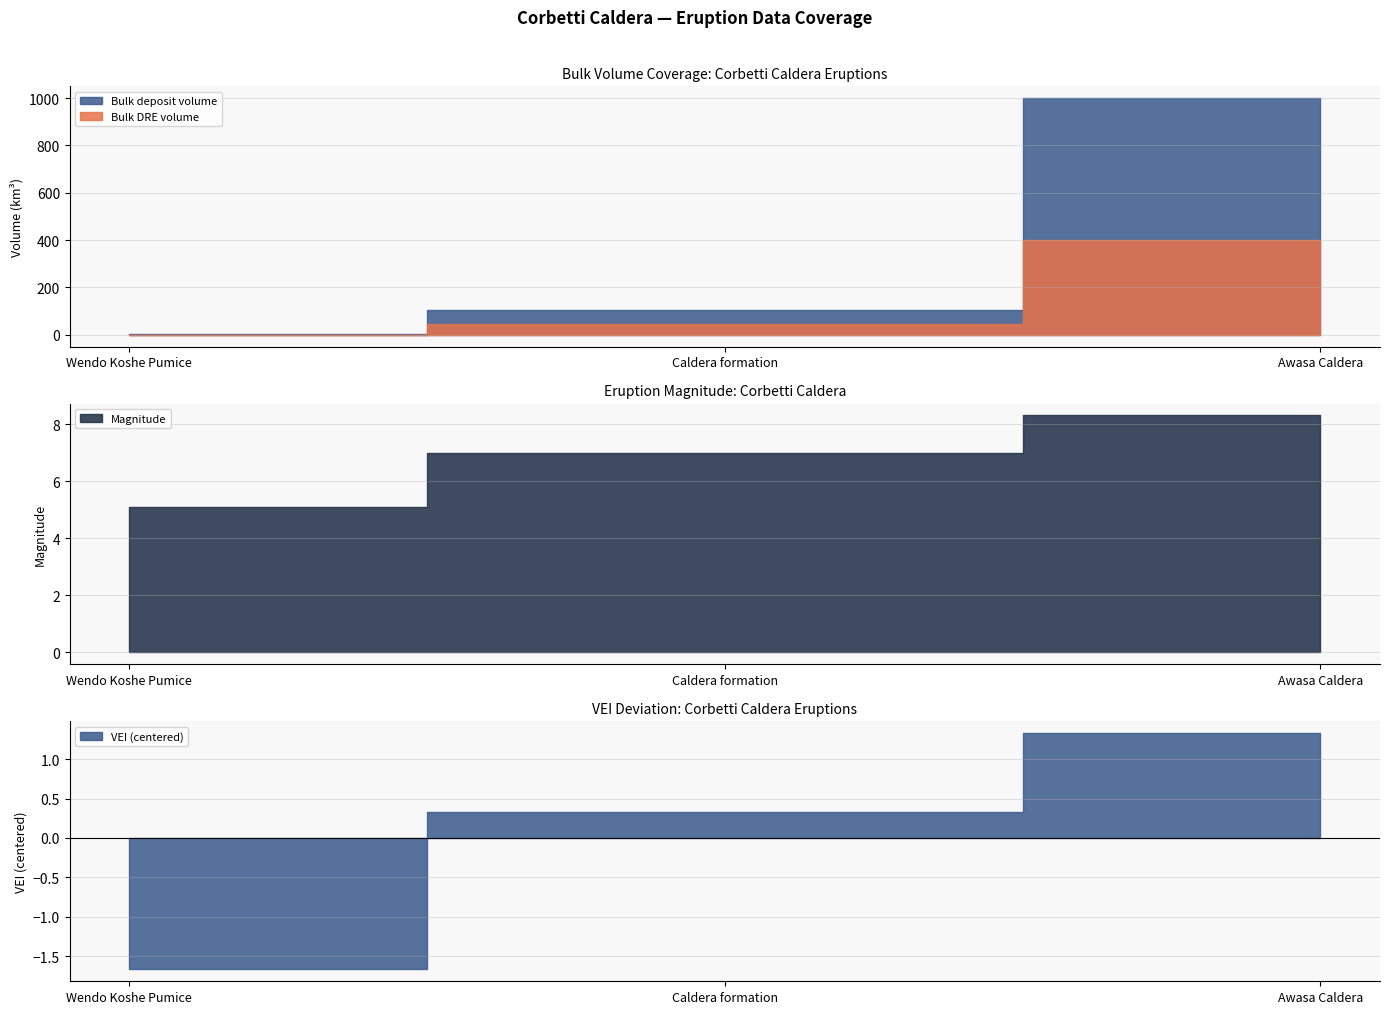

At Awasa Caldera, list the series in order from largest to smallest.

Bulk deposit volume, Bulk DRE volume, Magnitude, VEI